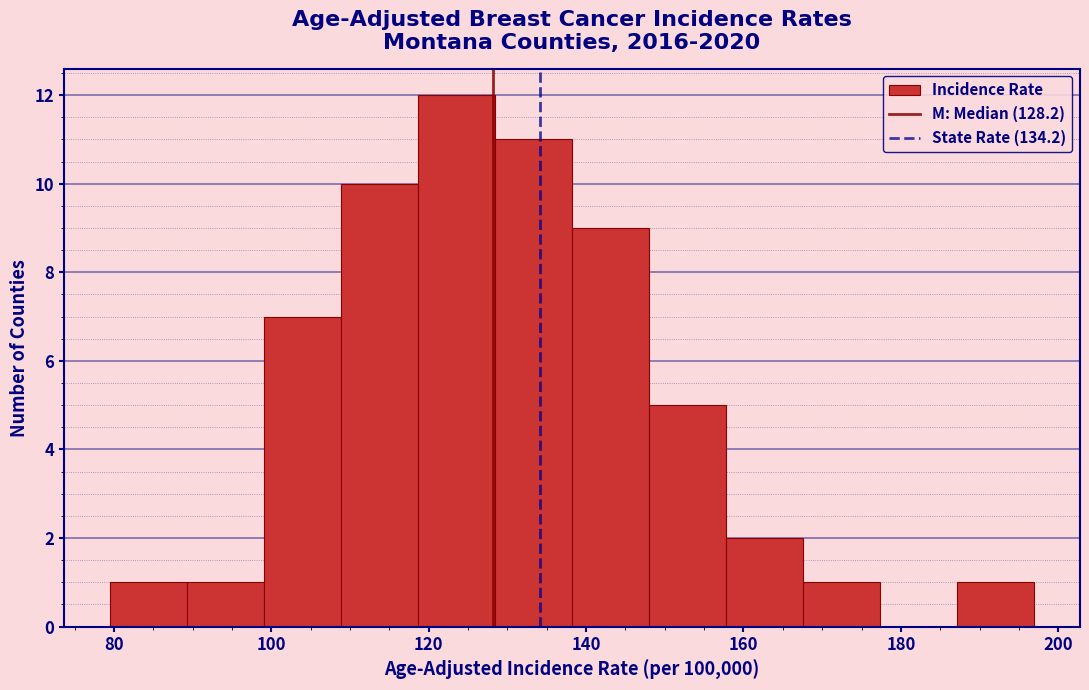

What is the height of the bar covering 138 to 148 on the x-axis? Neither the bar edges nor the heights are printed on the chart, so give them approximately, as read against the axes.

9